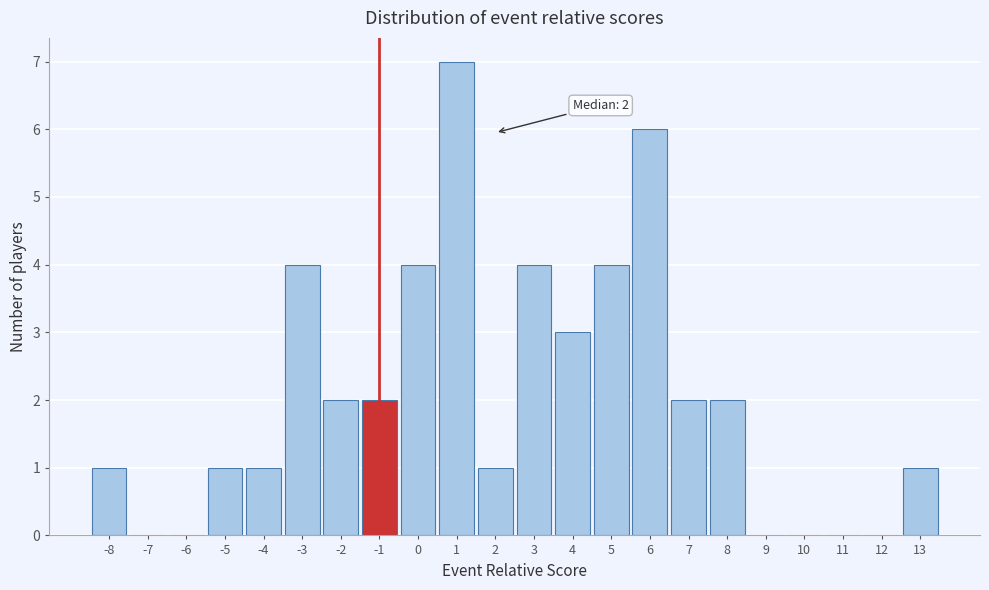

Which range on the x-axis has the tallest bar?

0.5 to 1.5